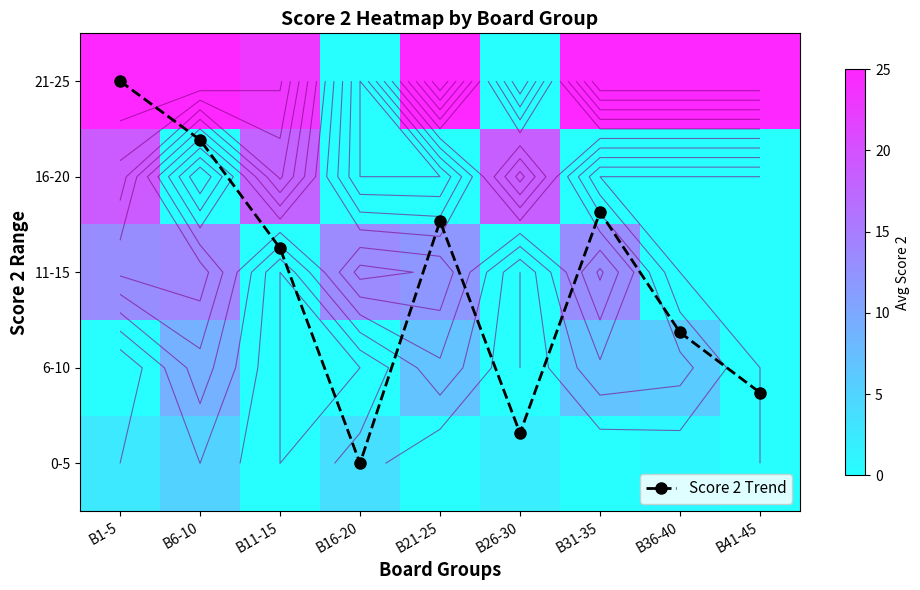

What is the spread (max minus min) of values at B6-10?

25.0